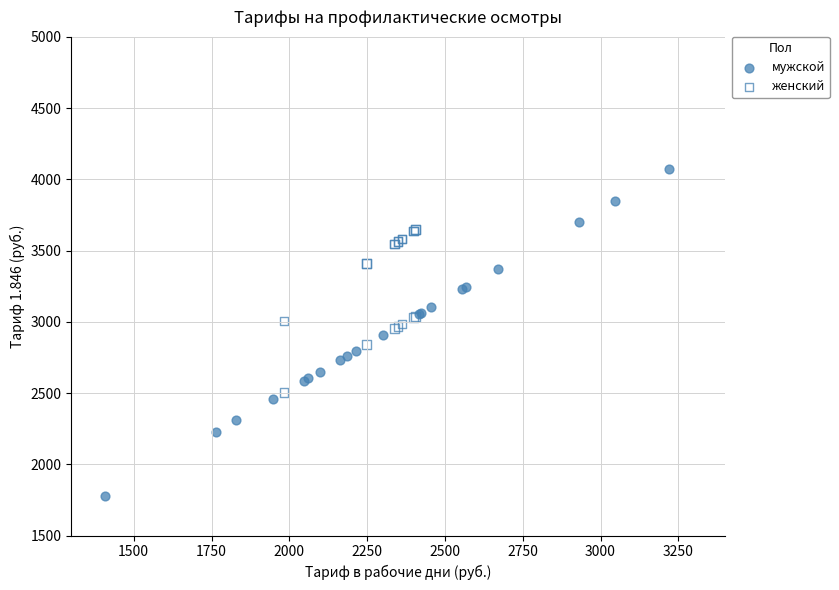

Which series contains the lowest Y value?

мужской